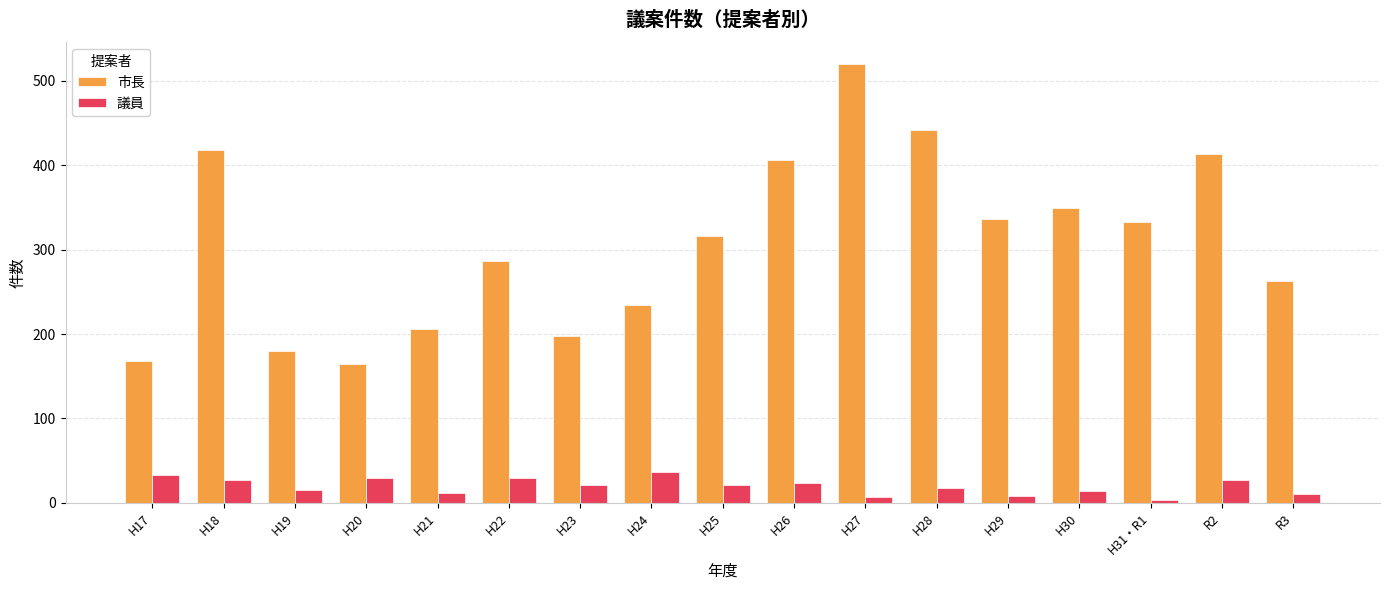

Is it true that 市長 equals 264 at H23?

False